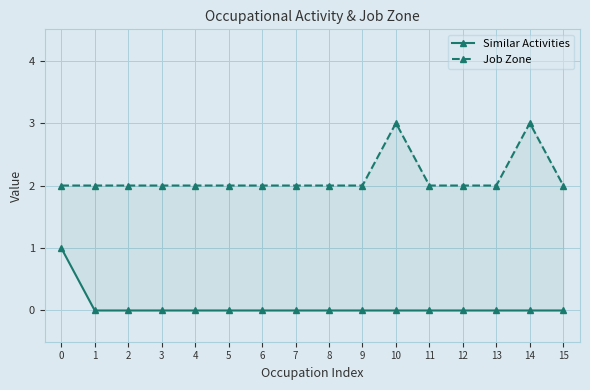

What is the spread (max minus min) of values at 3?

2